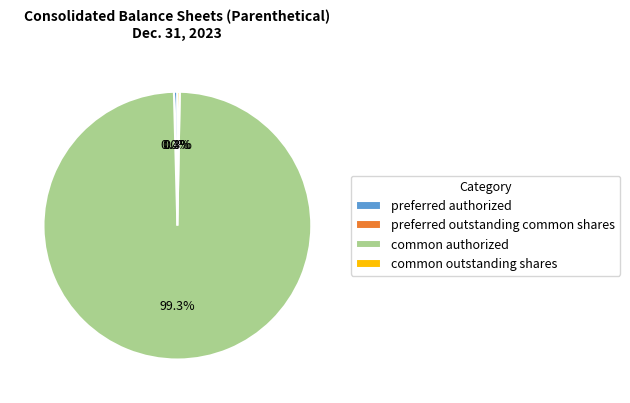

Which category has the biggest portion of the pie?

common authorized